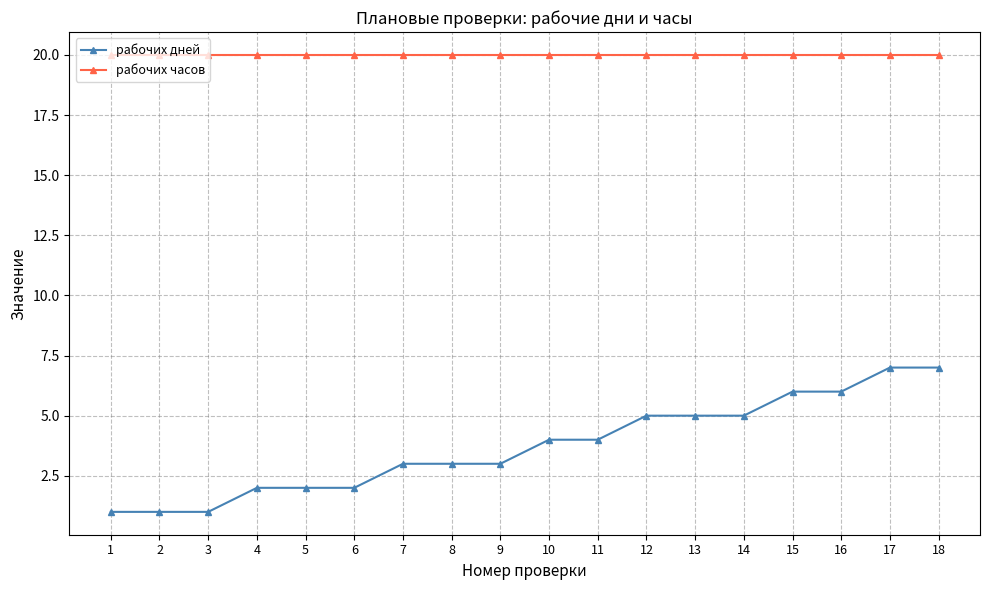

The value of рабочих часов at 4 is 8. True or false?

False